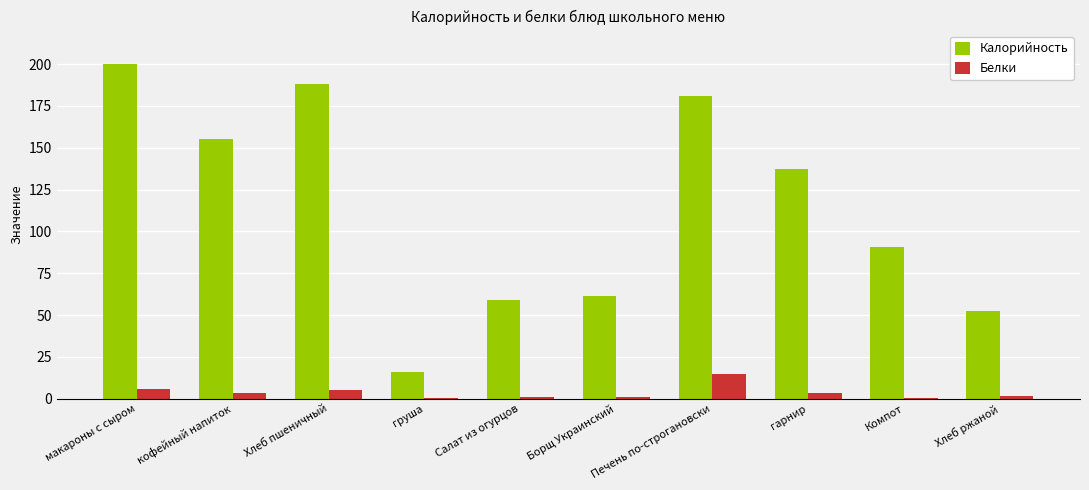

What is the greatest value displayed?

200.0